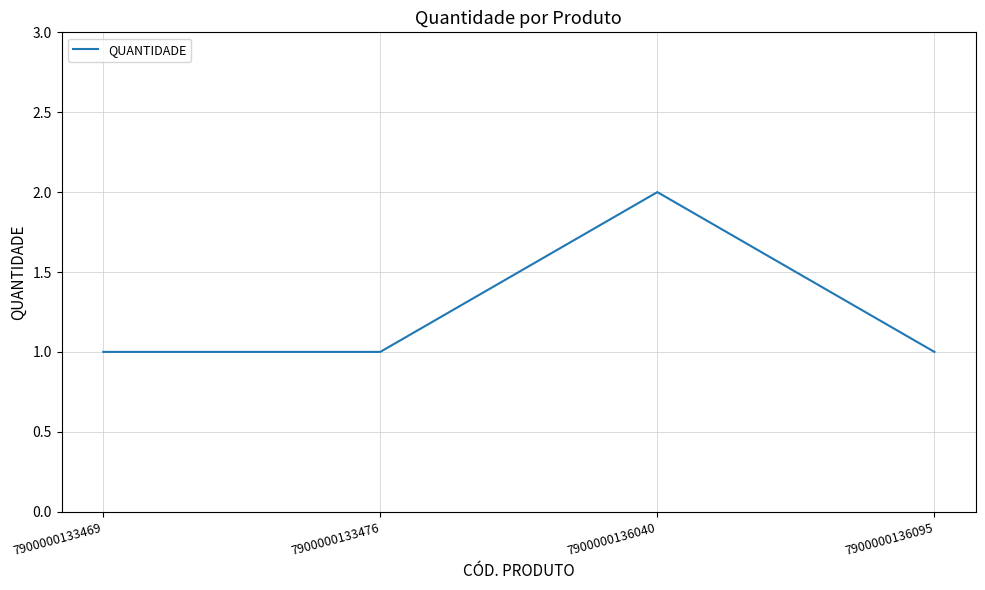

Reading left to right, extract all data points from this chart.

1	1	2	1